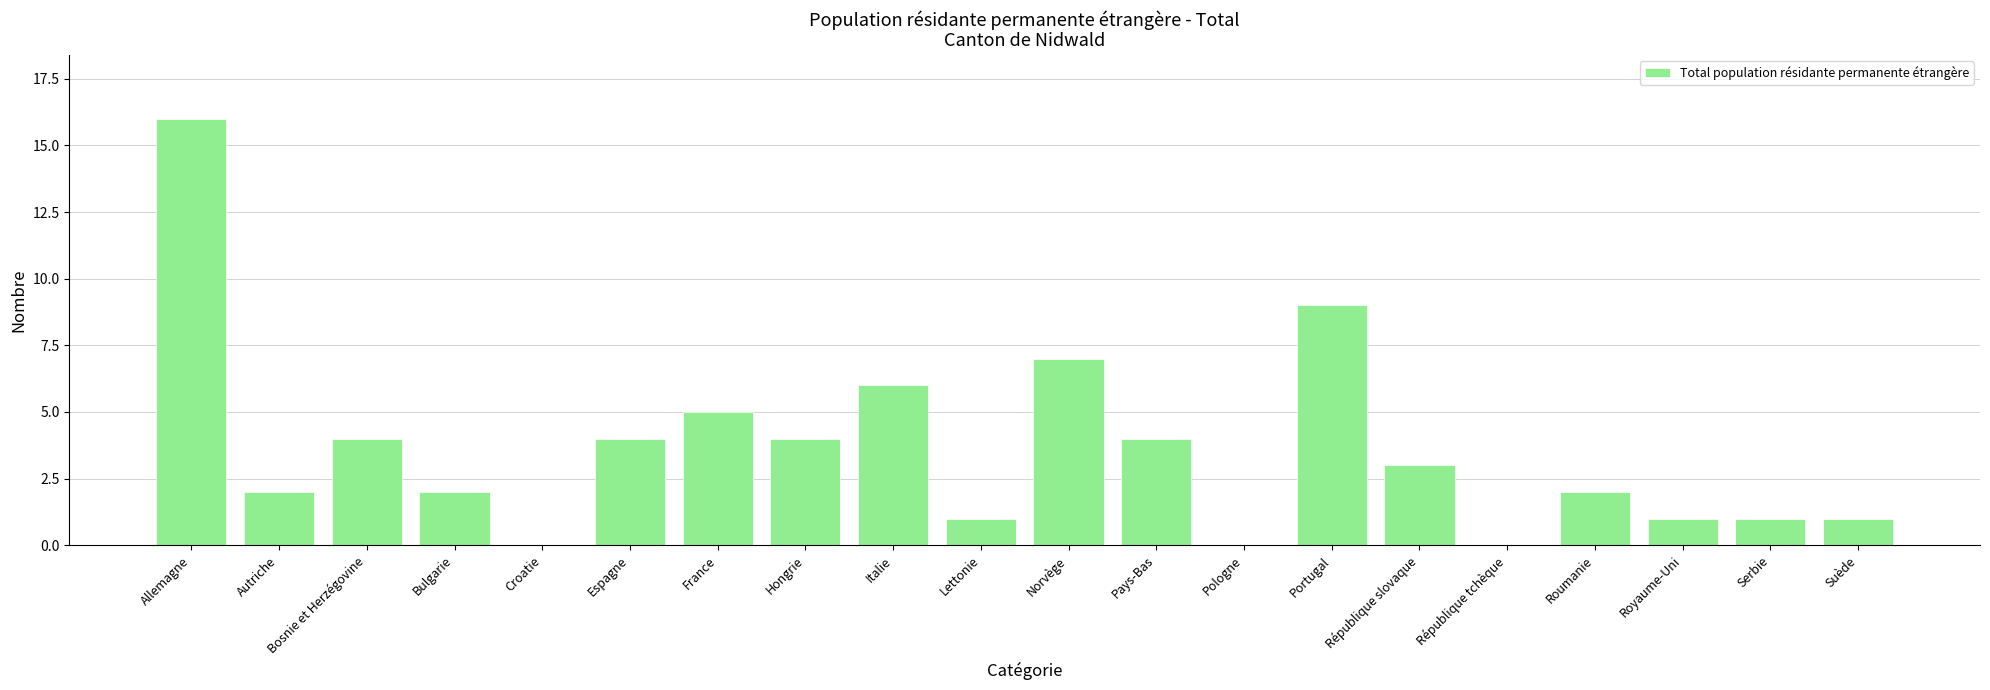

Where does the data first go above 3?

Allemagne